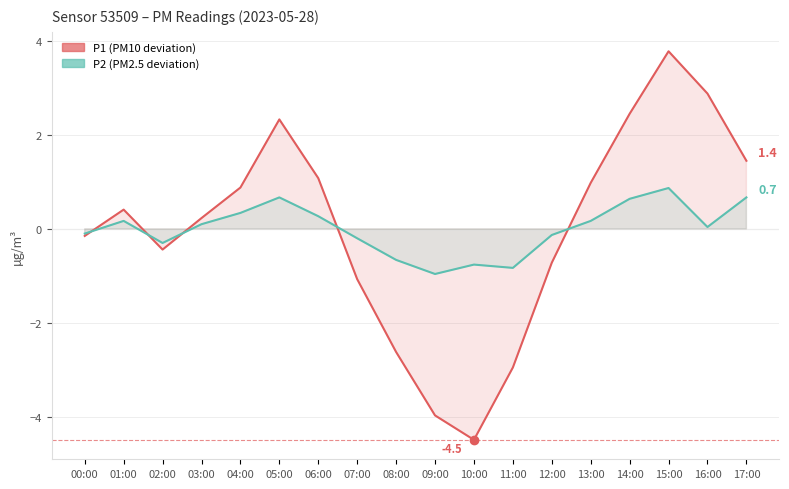

Is the value of P2 at 17:00 greater than the value of P1 at 09:00?

Yes